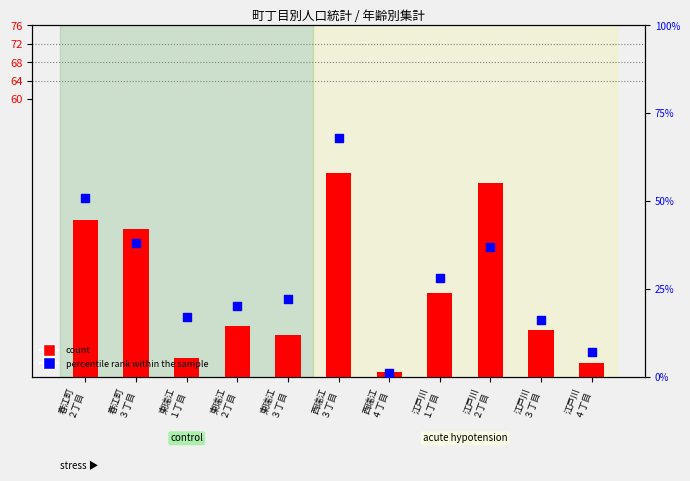

Which series reaches the minimum Y coordinate?

count